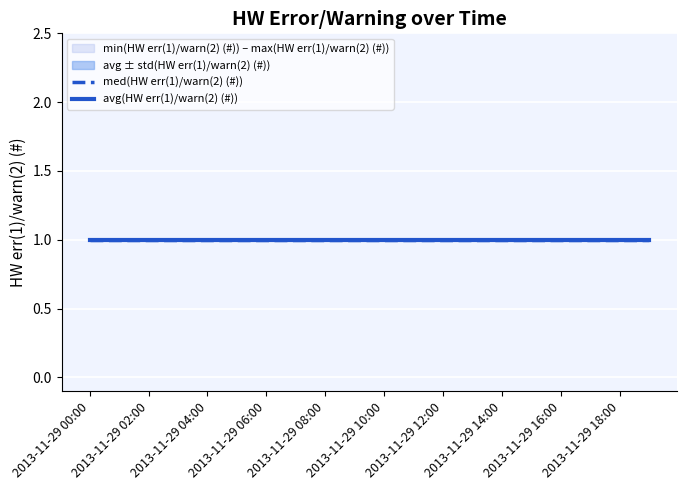

What position from the left is 2013-11-29 17:00?

18